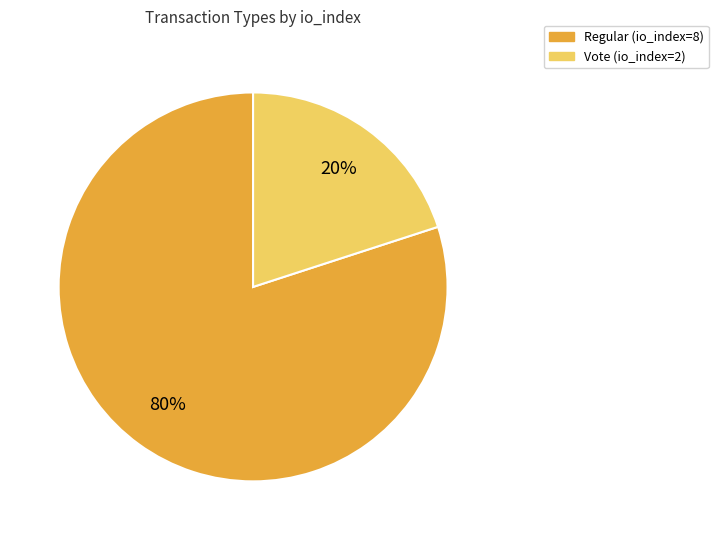

To the nearest percent, what portion does Regular (io_index=8) represent?

80%